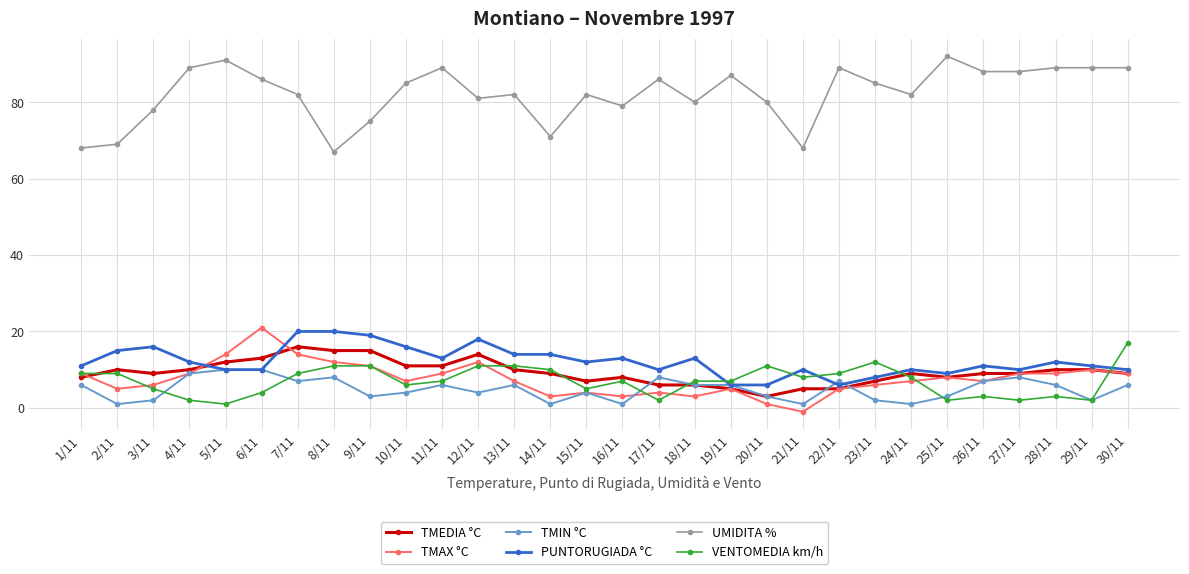

What is the value of the TMIN °C point at the 11th from the left?

6